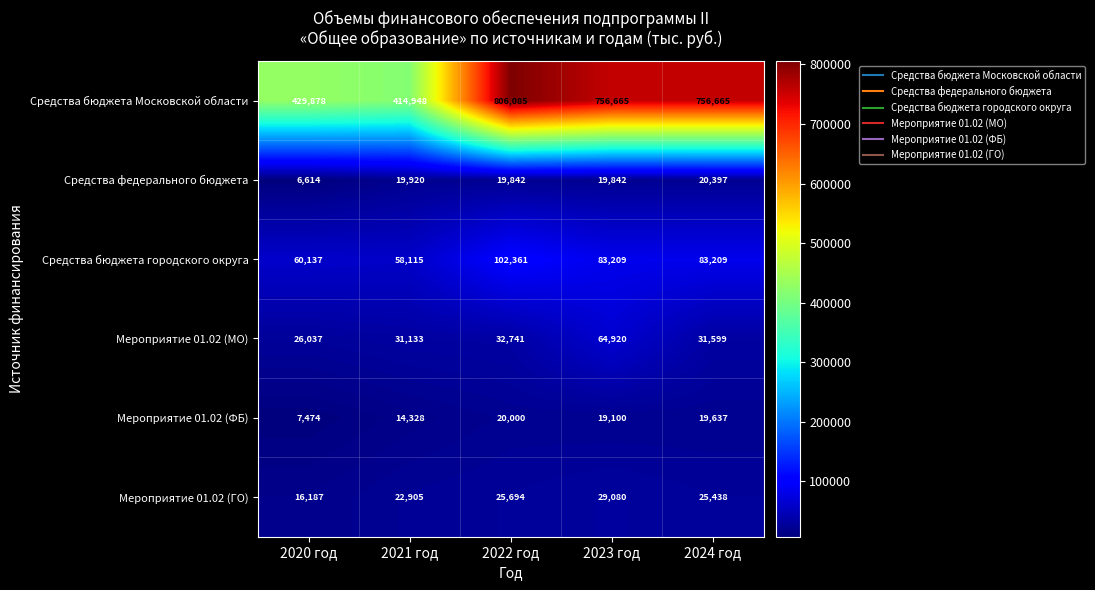

Between 2022 год and 2024 год, which series saw the biggest shift?

Средства бюджета Московской области